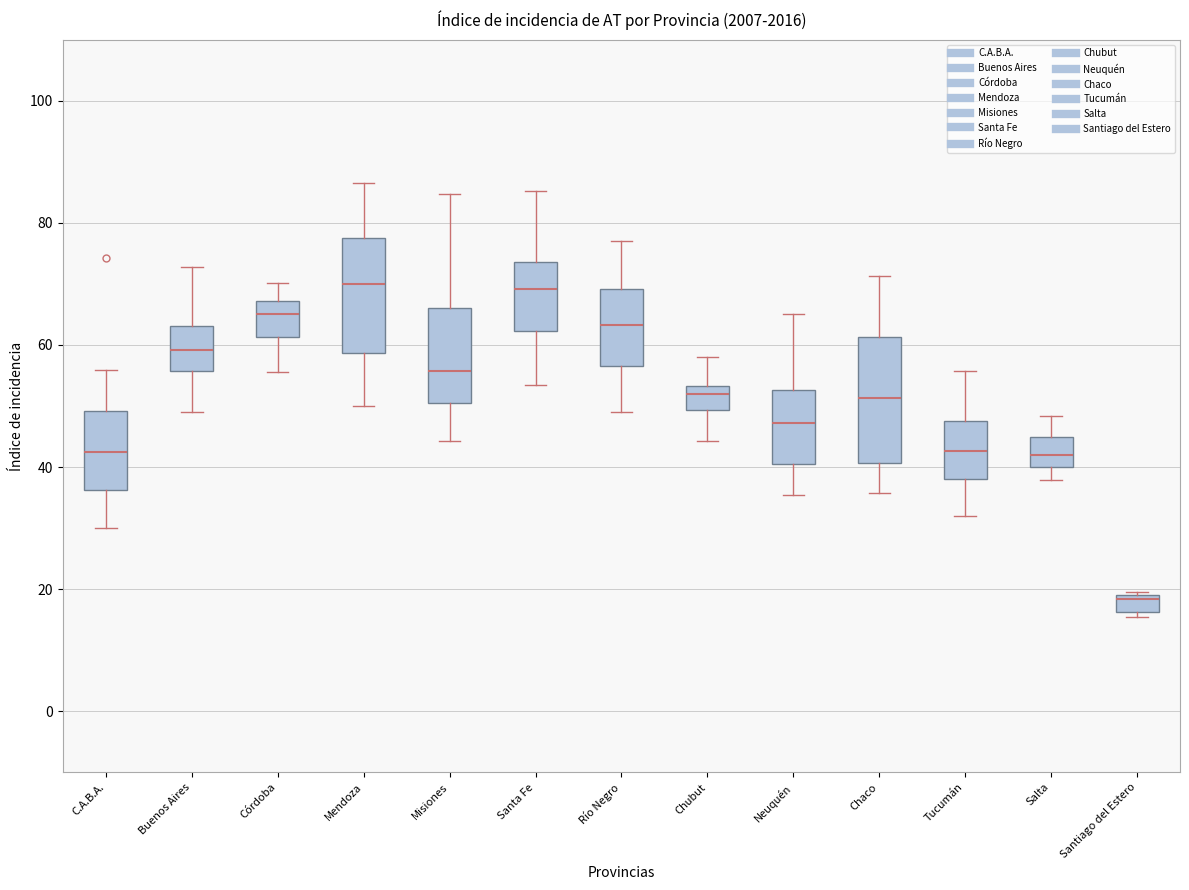

Where does the lower whisker of the box for Río Negro end on the y-axis? The values are not printed on the chart, so give them approximately, as read against the axis.

50